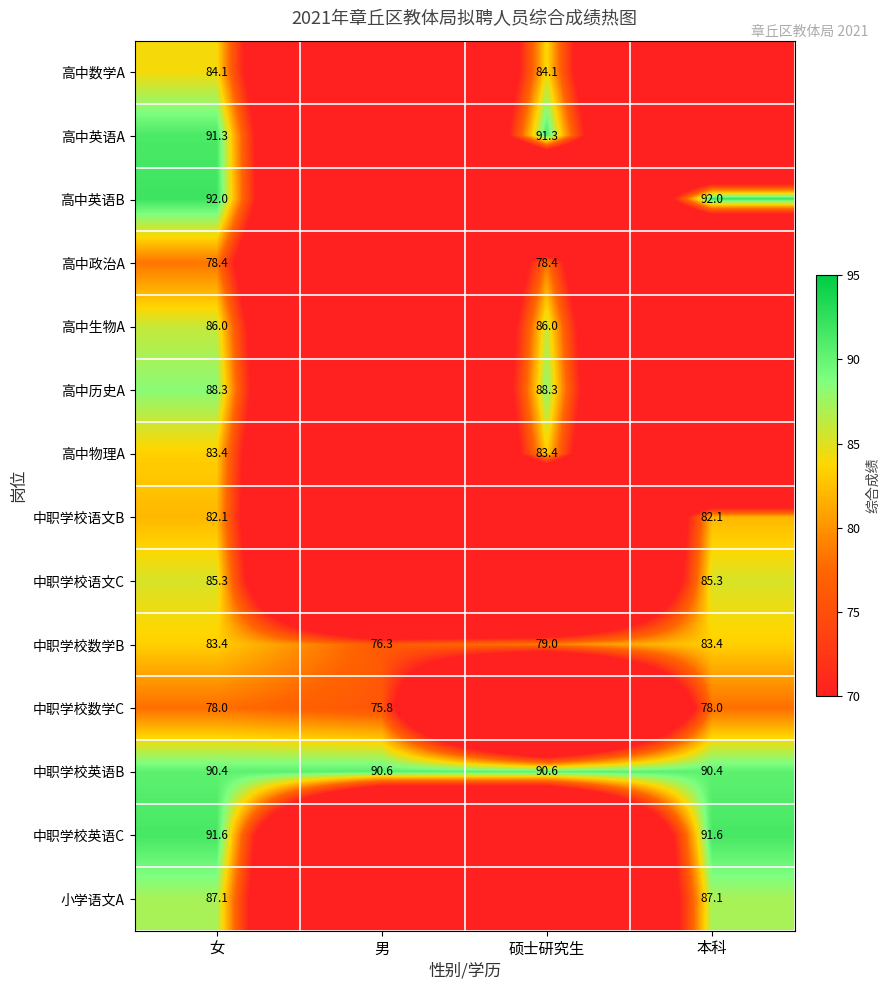

True or false: 高中英语A has a value of 153.9 at 女.

False